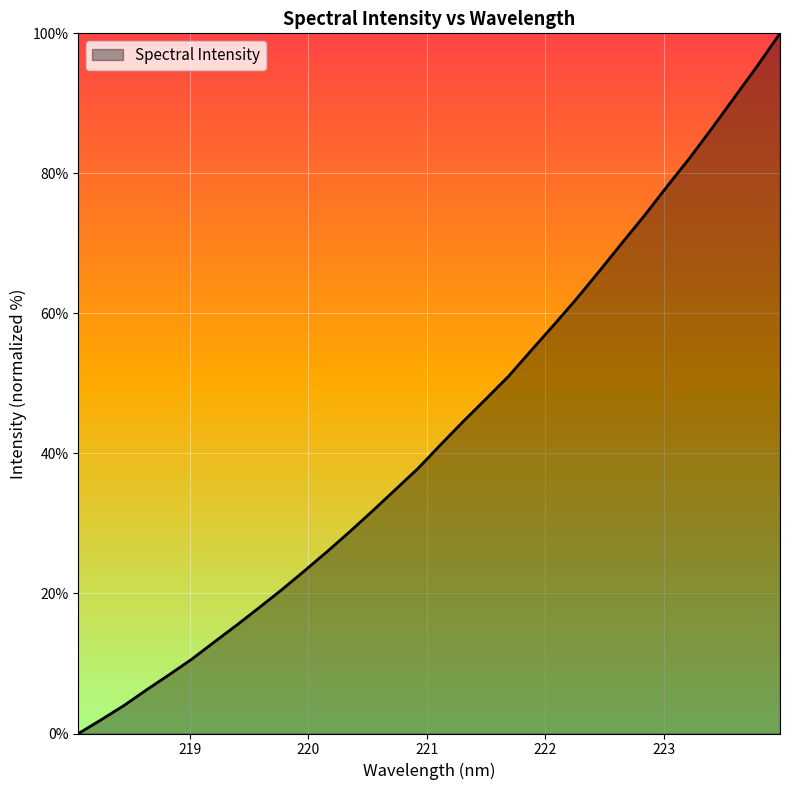

What is the greatest value displayed?

100.0